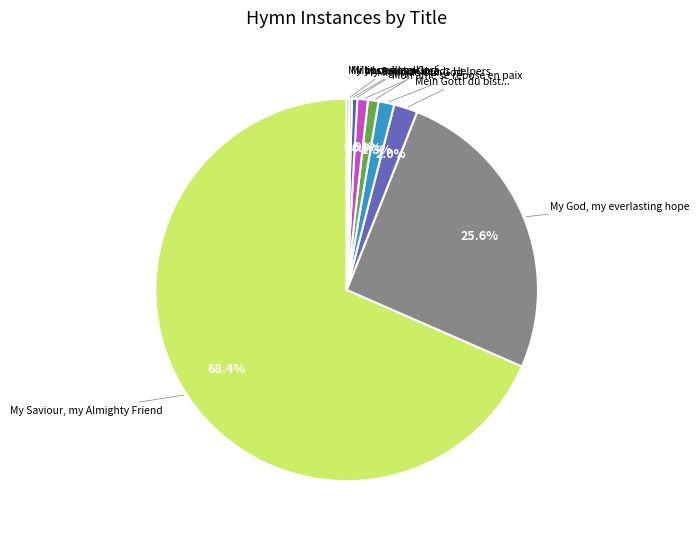

Does any single category account for the majority?

Yes